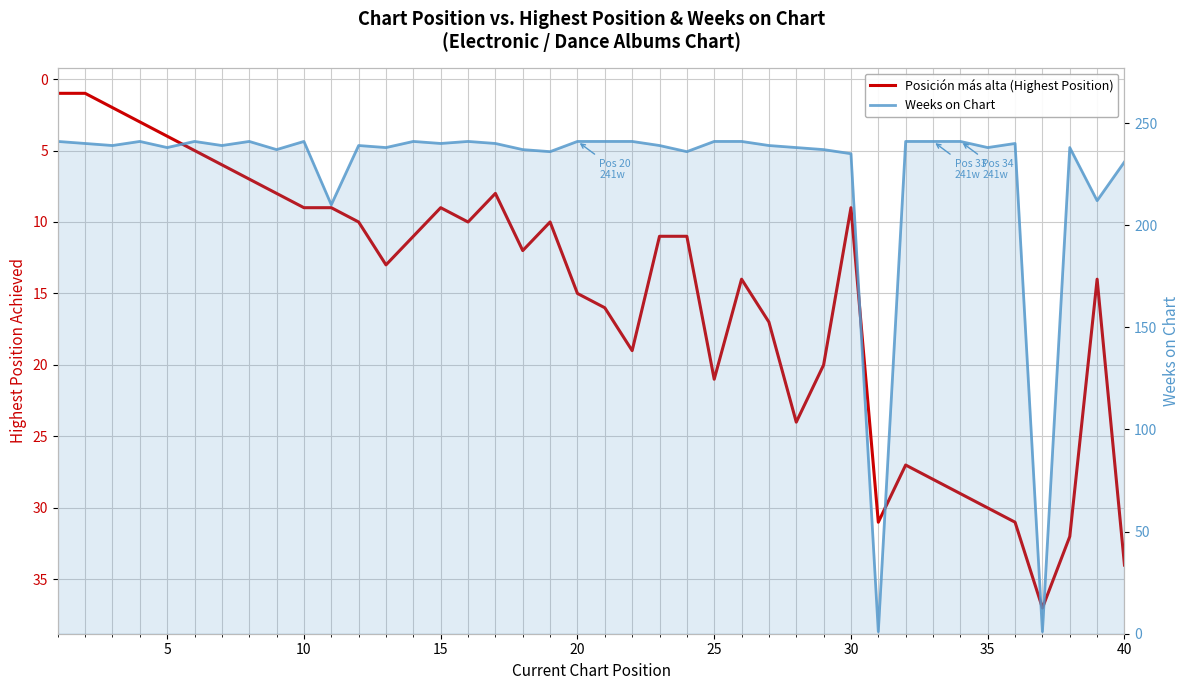

Reading right to left, what are all the values shown in this chart?

Posición más alta (Highest Position): 34	14	32	37	31	30	29	28	27	31	9	20	24	17	14	21	11	11	19	16	15	10	12	8	10	9	11	13	10	9	9	8	7	6	5	4	3	2	1	1
Weeks on Chart: 231	212	238	1	240	238	241	241	241	1	235	237	238	239	241	241	236	239	241	241	241	236	237	240	241	240	241	238	239	210	241	237	241	239	241	238	241	239	240	241